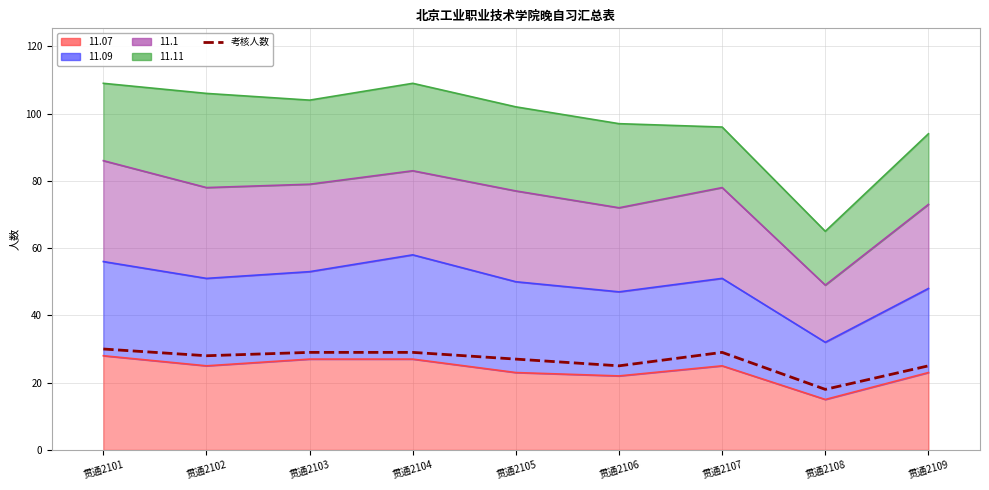

Reading left to right, transcribe all the data shown in this chart.

贯通2101=30	贯通2102=28	贯通2103=29	贯通2104=29	贯通2105=27	贯通2106=25	贯通2107=29	贯通2108=18	贯通2109=25